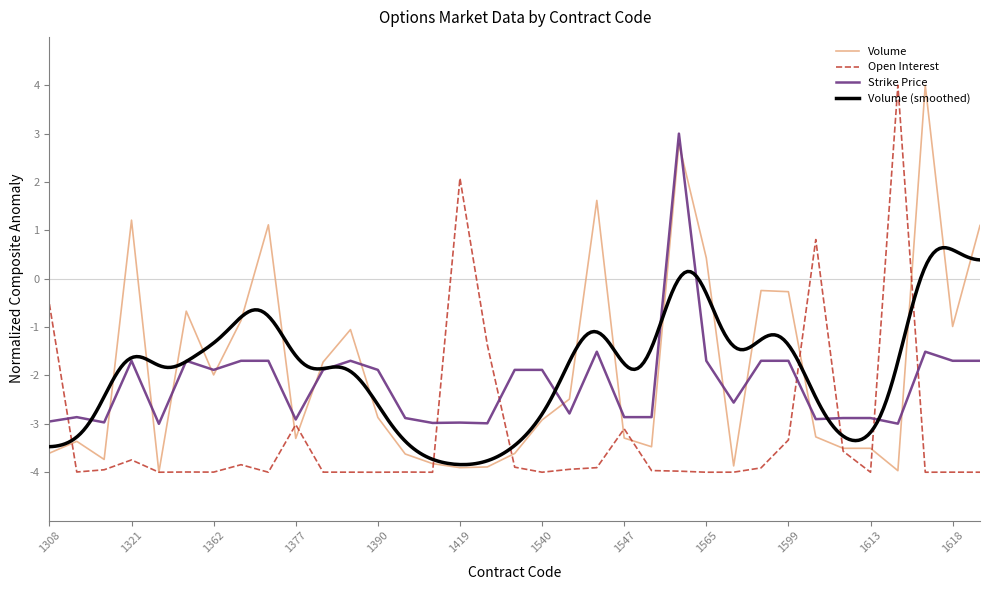

Where does the Open Interest series first go above -3?

1308